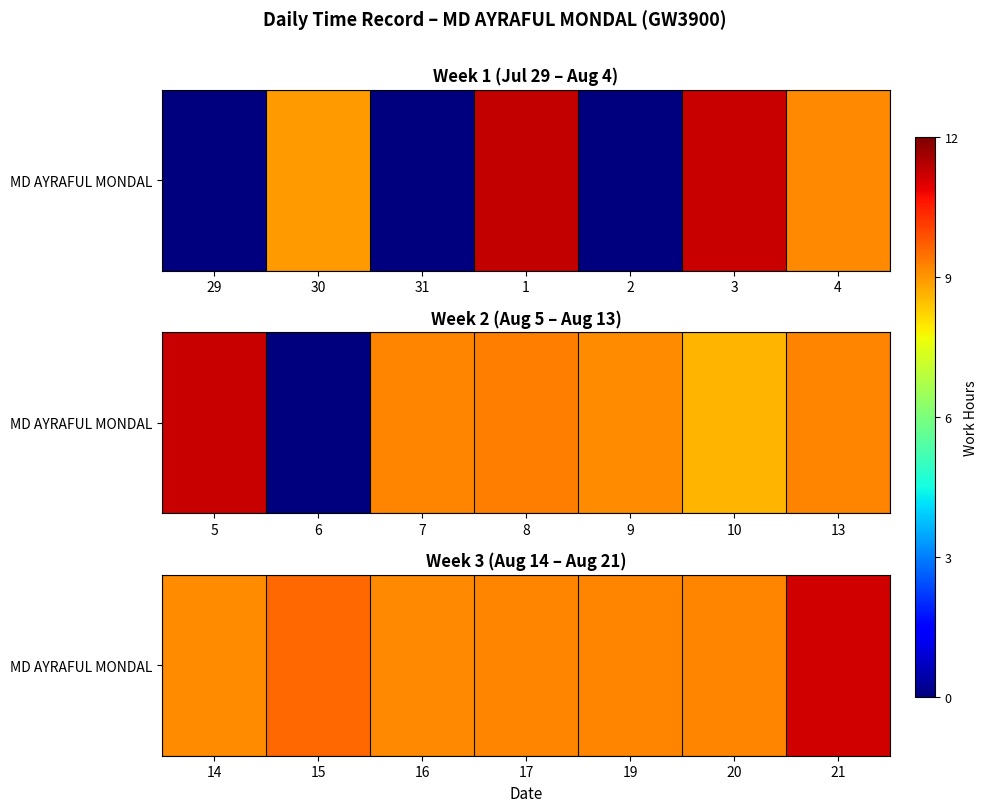

What is the maximum value shown in the chart?

11.2